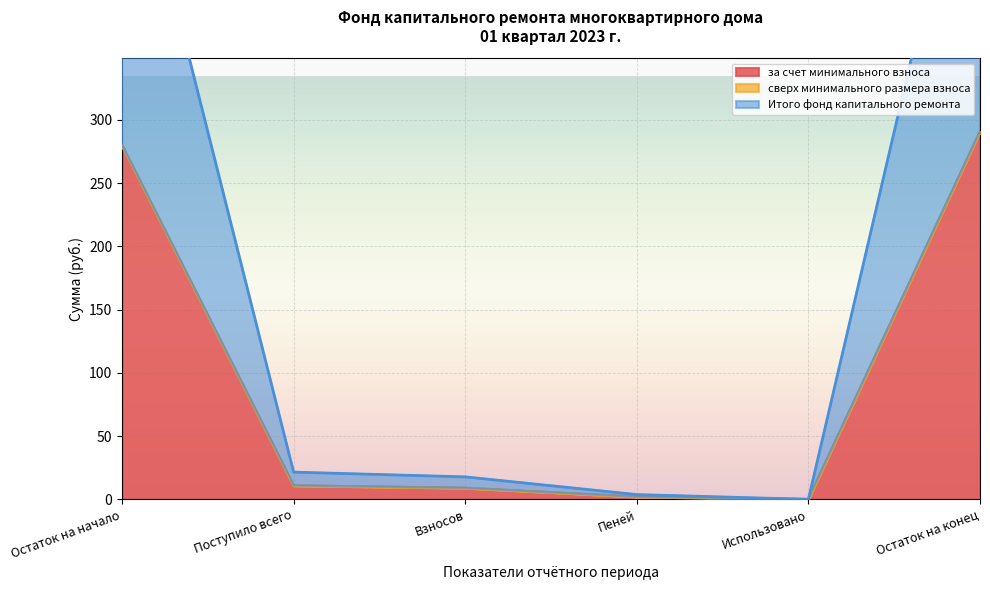

Read the за счет минимального взноса value at Остаток на конец.

290.6